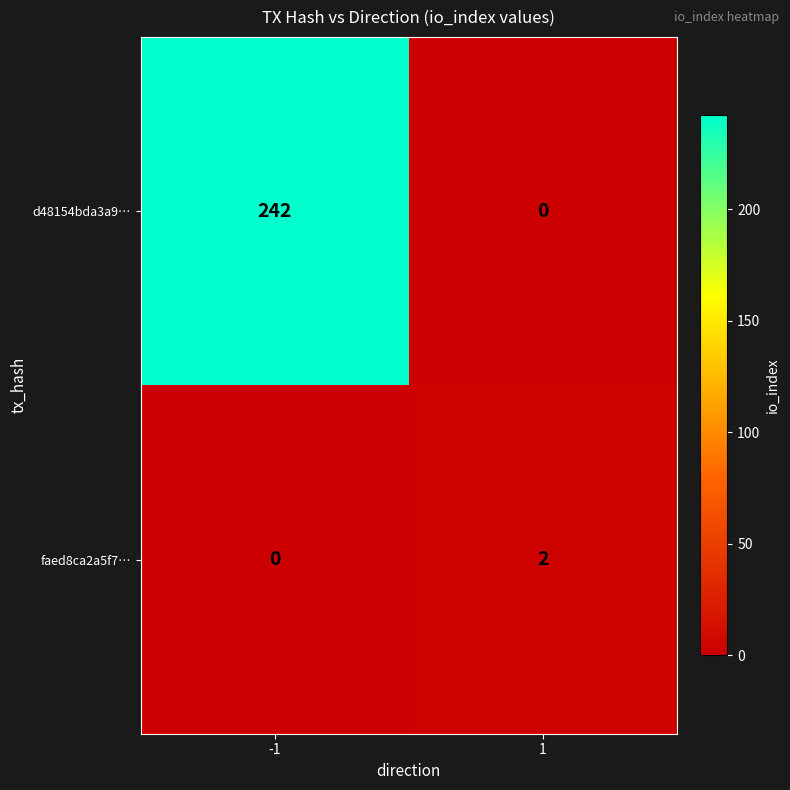

Is it true that faed8ca2a5f7… equals 0 at -1?

True